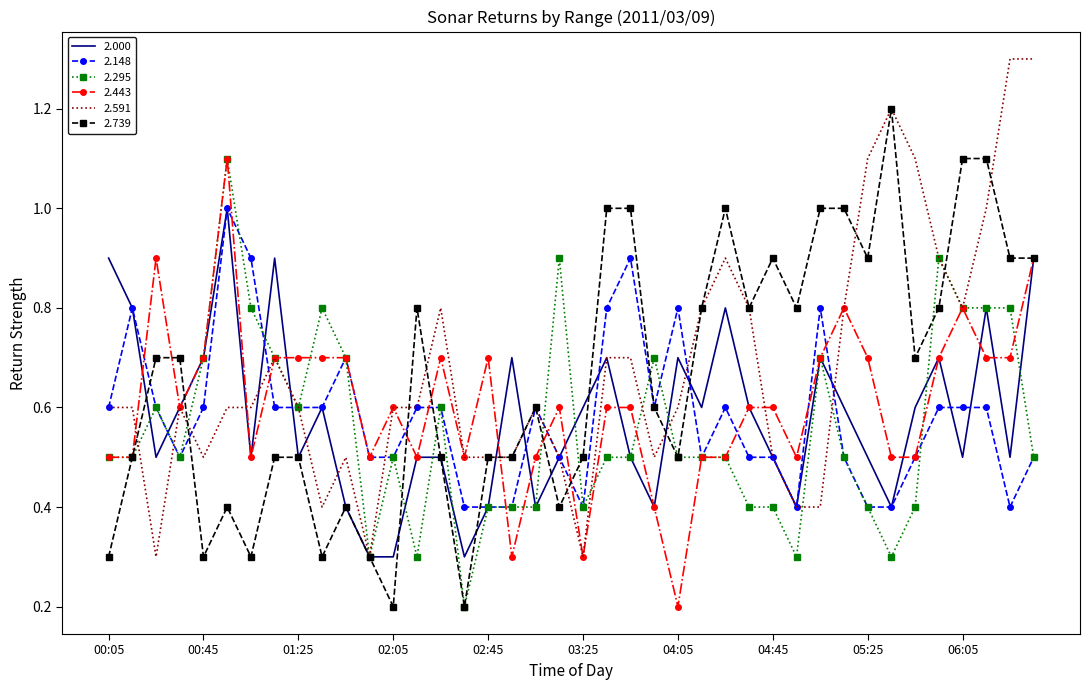

What is the difference between the maximum and minimum values in the 2.591 series?

1.0